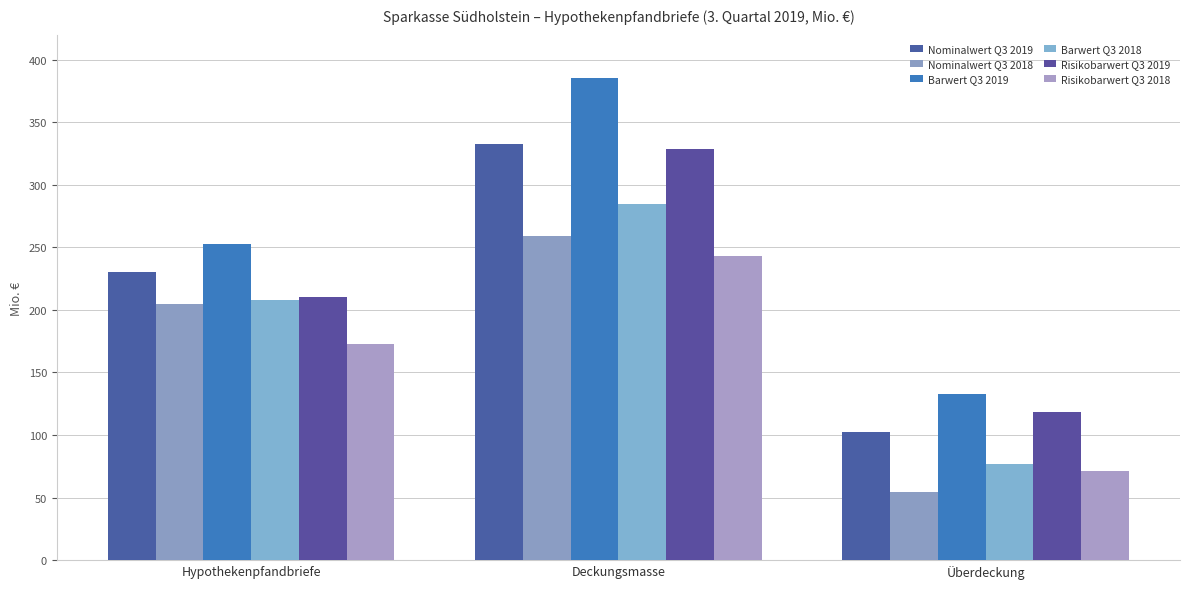

What is the average value of the Nominalwert Q3 2018 series?

172.9